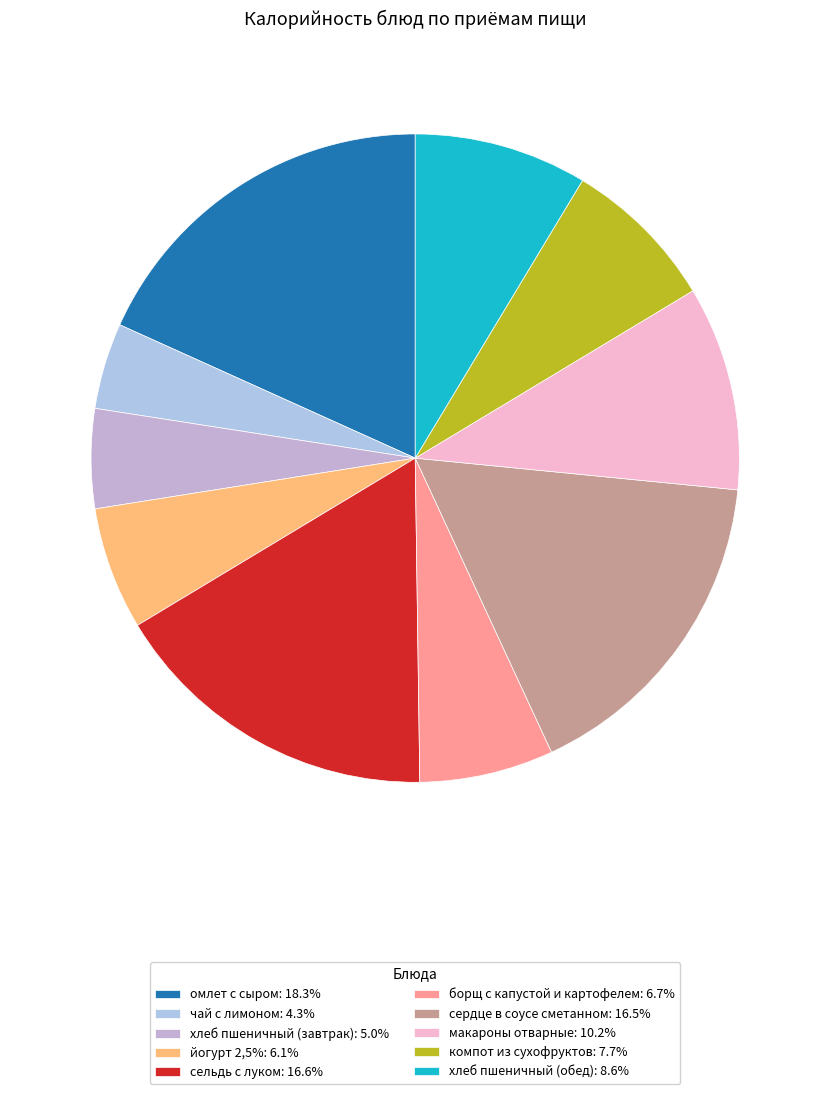

True or false: чай с лимоном accounts for 4% of the total.

True